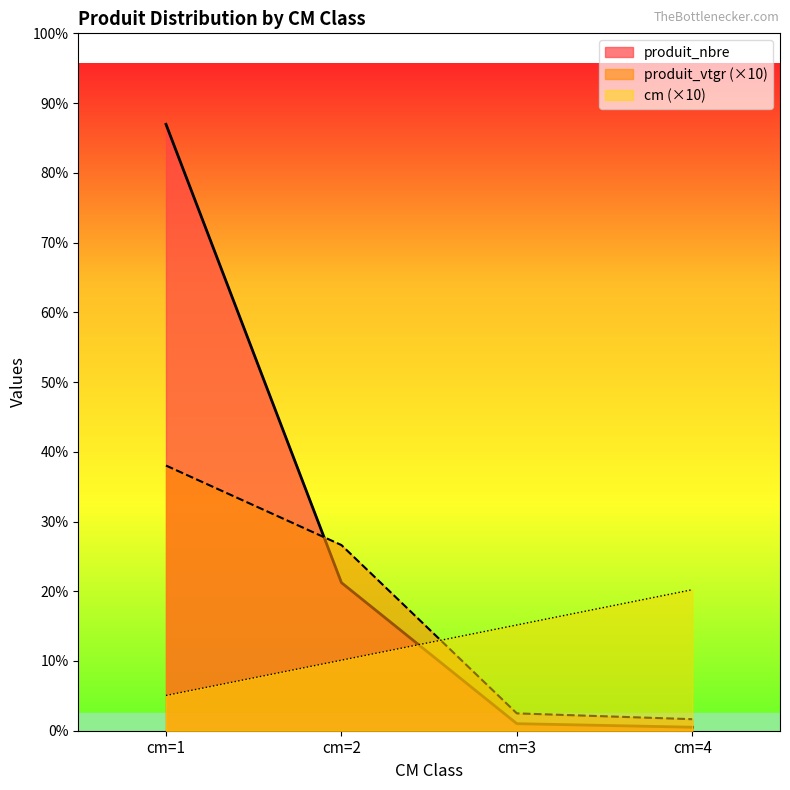

Rank the series by their average value, from lowest to highest.

cm (×10), produit_vtgr (×10), produit_nbre